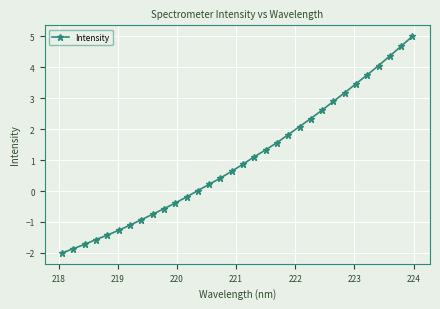

What is the smallest value displayed?

-2.0